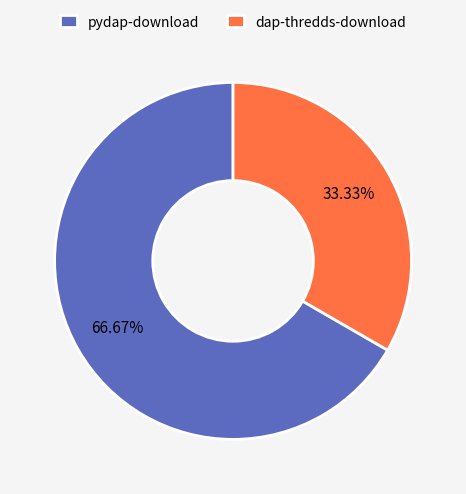

What is the largest slice in the pie chart?

pydap-download